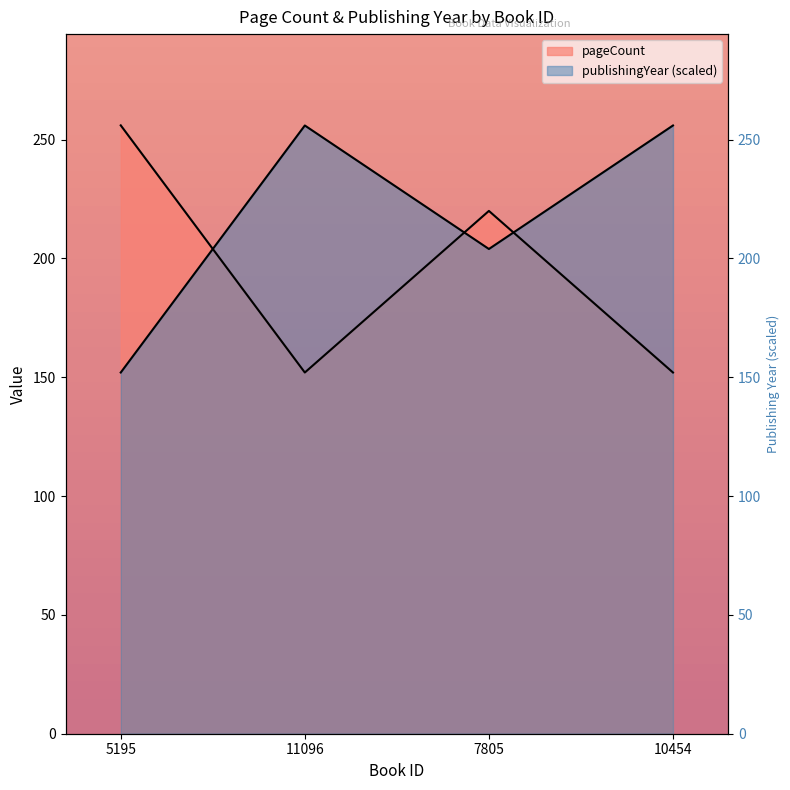

Which series changed the most between 11096 and 7805?

pageCount